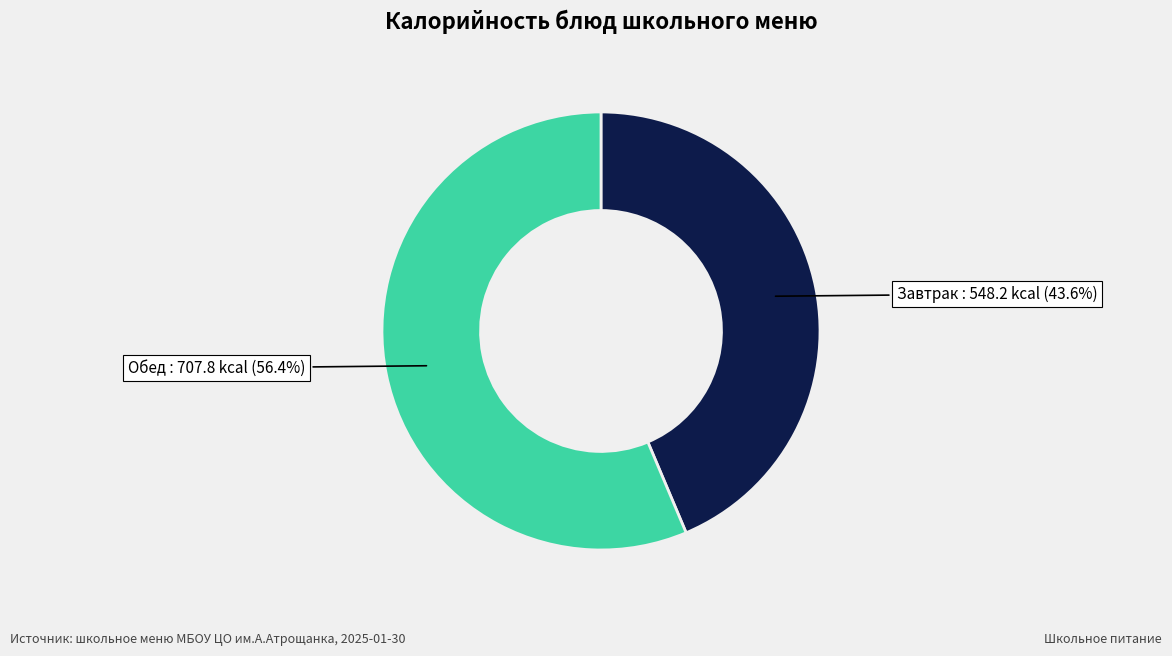

Does any single category account for the majority?

Yes